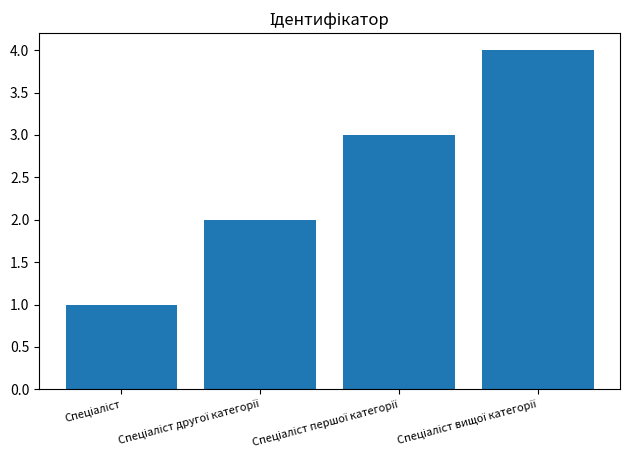

What is the greatest value displayed?

4